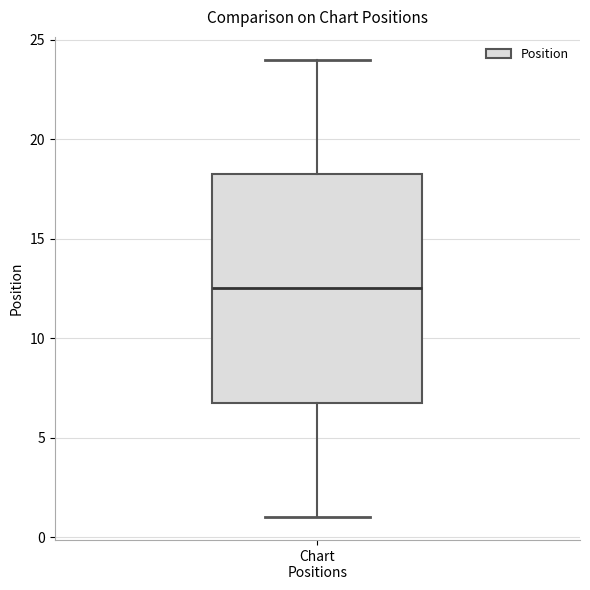

Where does the upper whisker of the box for Chart Positions end on the y-axis? The values are not printed on the chart, so give them approximately, as read against the axis.

24.0